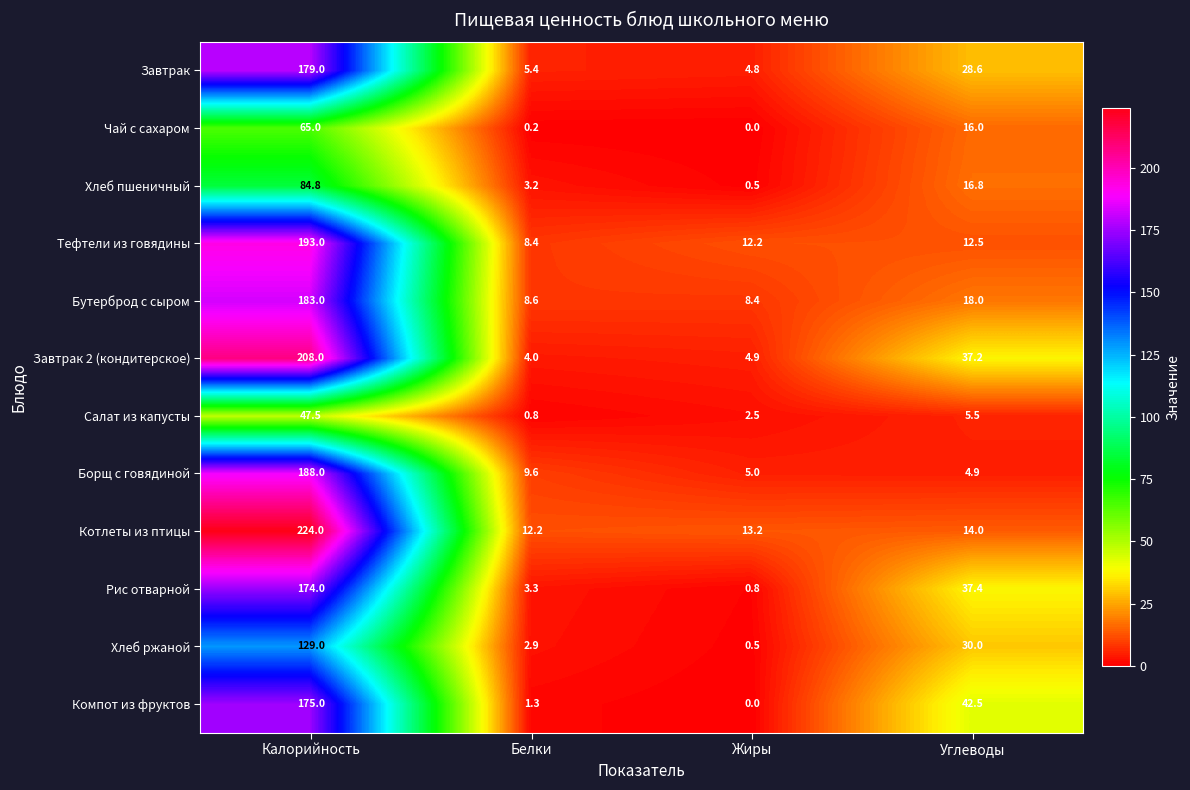

The value of Рис отварной at Калорийность is 273.3. True or false?

False